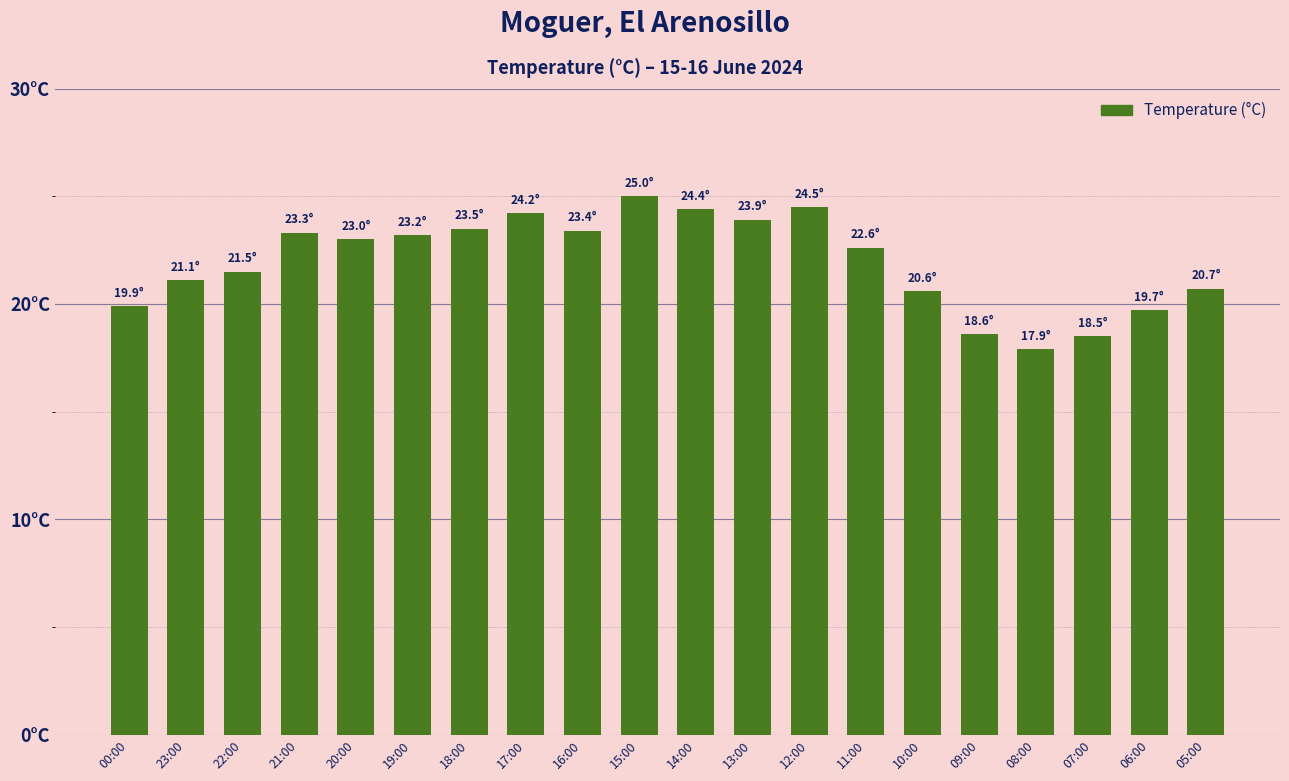

What is the label of the 12th bar from the left?

13:00